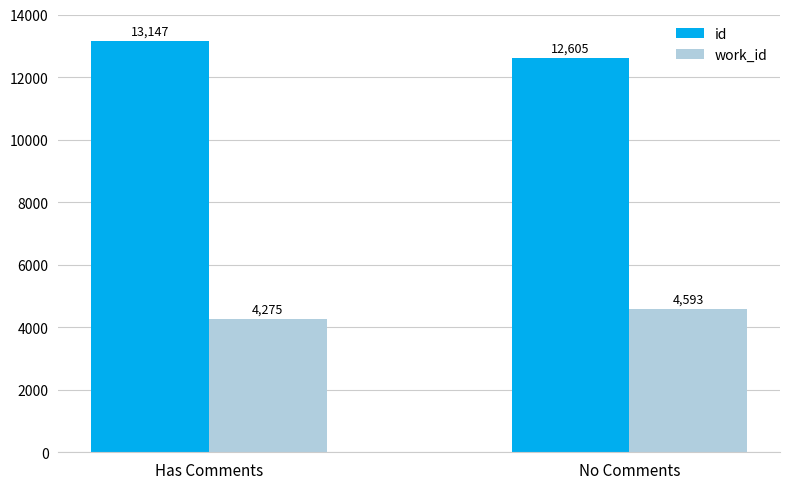

Rank the categories by work_id value from highest to lowest.

No Comments, Has Comments